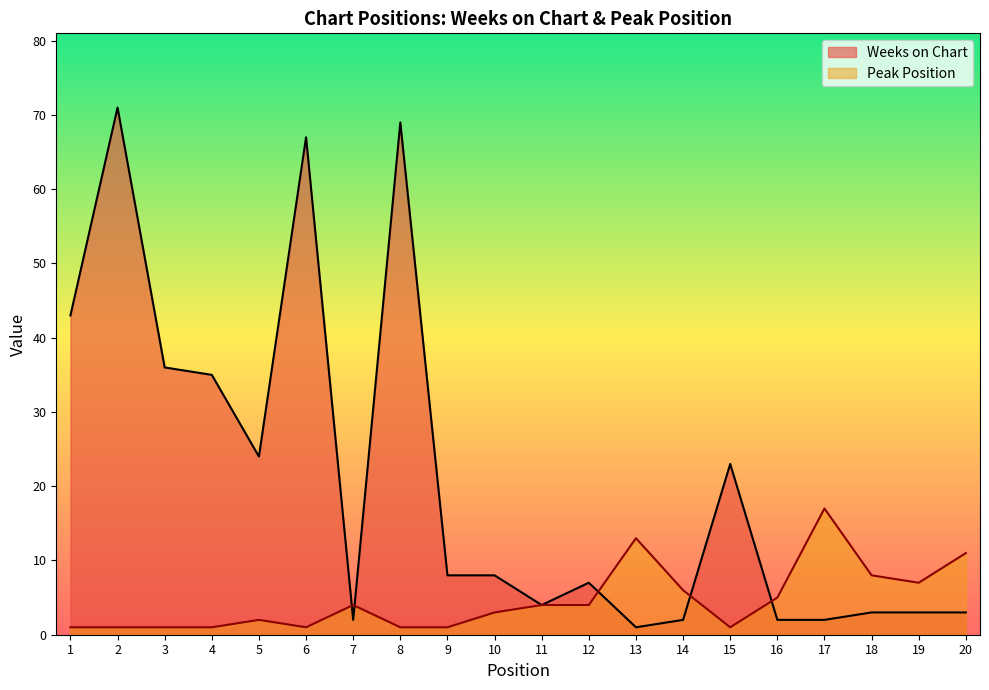

How many interior local peaks does the Peak Position series have?

4